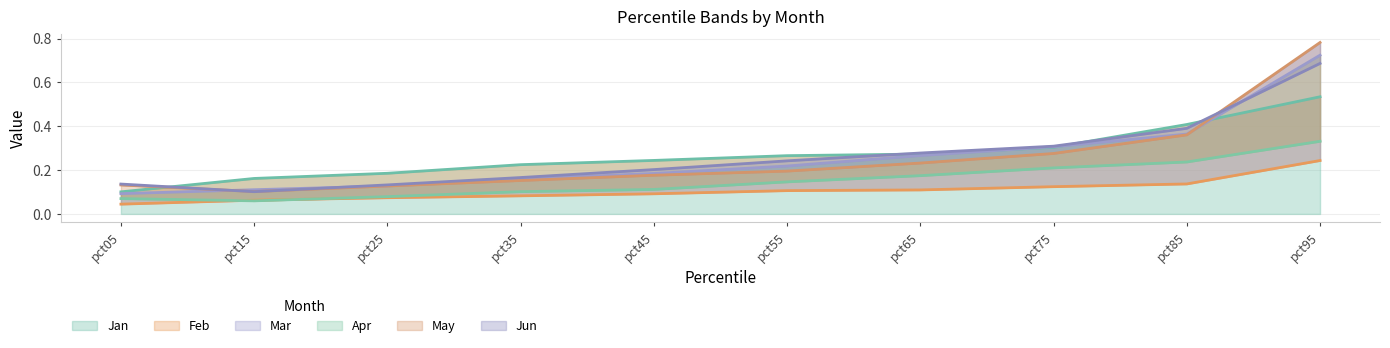

Reading left to right, extract all data points from this chart.

Jan: 0.1	0.2	0.2	0.2	0.2	0.3	0.3	0.3	0.4	0.5
Feb: 0.0	0.1	0.1	0.1	0.1	0.1	0.1	0.1	0.1	0.2
Mar: 0.1	0.1	0.1	0.2	0.2	0.2	0.3	0.3	0.4	0.7
Apr: 0.1	0.1	0.1	0.1	0.1	0.1	0.2	0.2	0.2	0.3
May: 0.1	0.1	0.1	0.2	0.2	0.2	0.2	0.3	0.4	0.8
Jun: 0.1	0.1	0.1	0.2	0.2	0.2	0.3	0.3	0.4	0.7